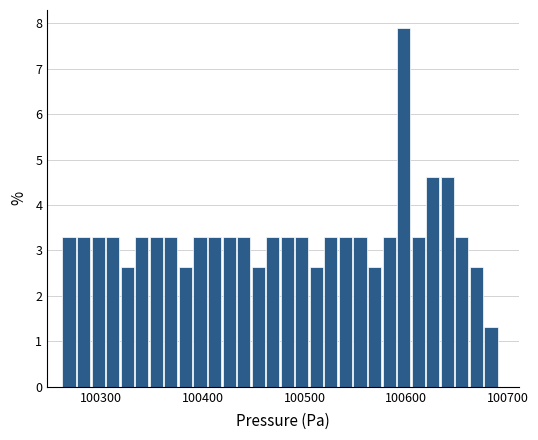

Read against the x-axis, roughly where is the centre of the tallest bar?

100600